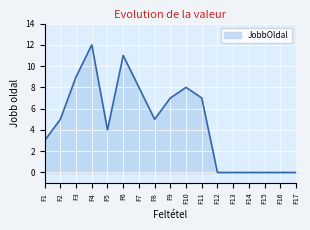

Which category has the highest value across all series?

F4